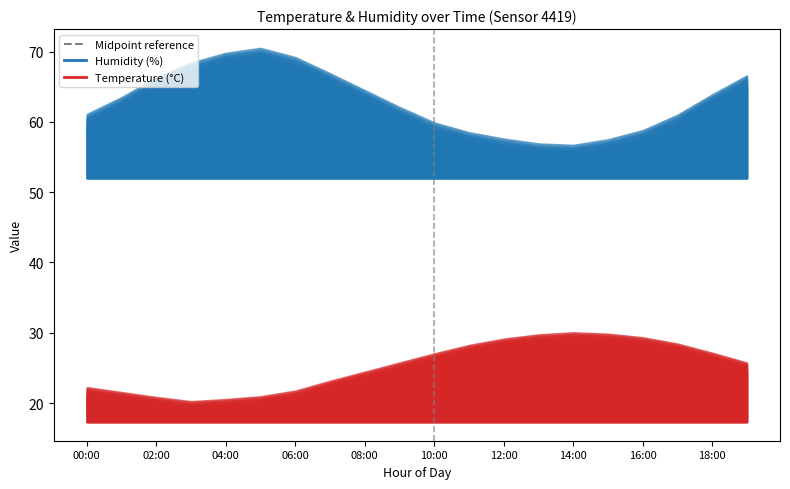

Between 18:00 and 06:00, which is larger?

18:00